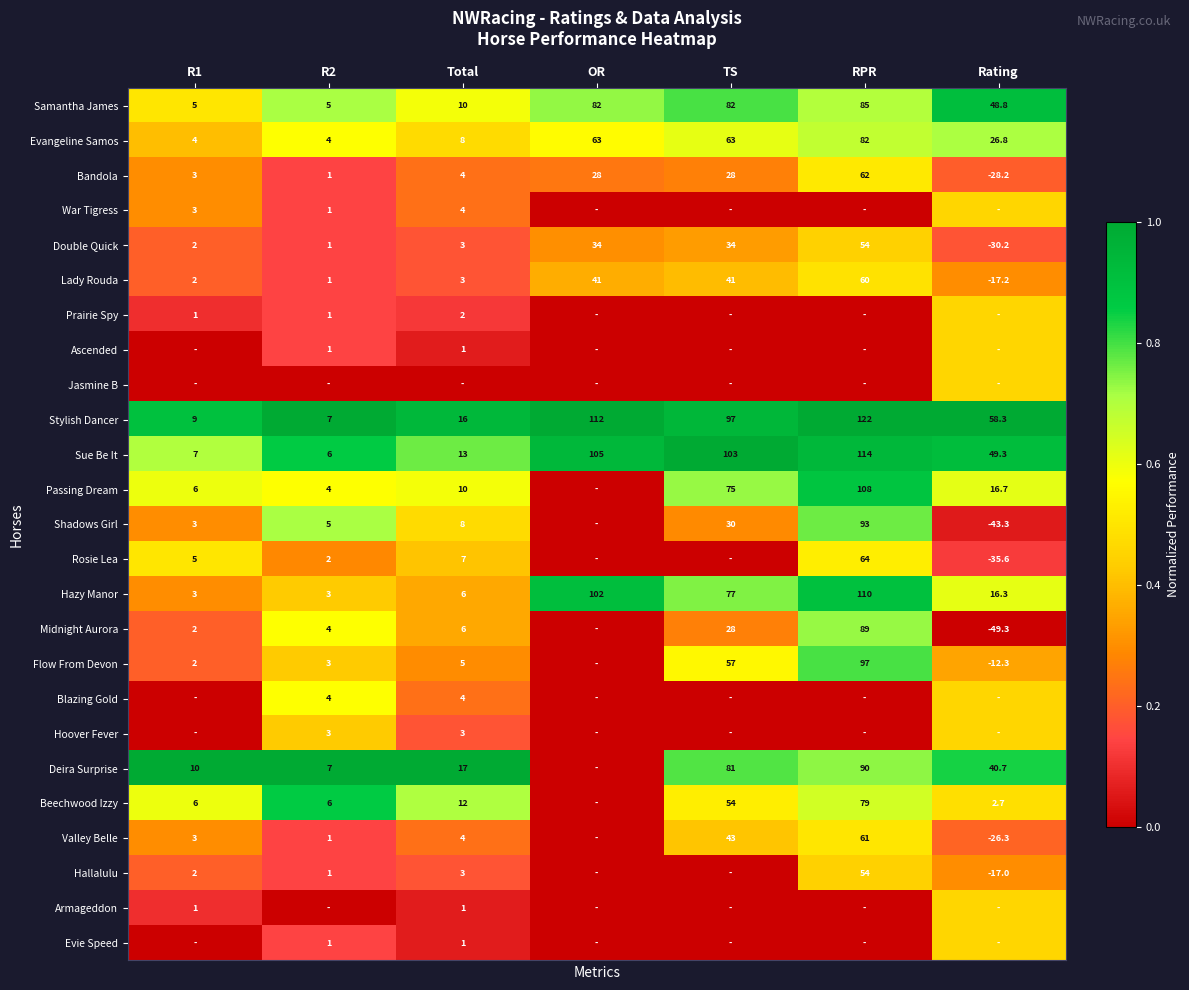

How many values in the Samantha James series exceed 48?

4